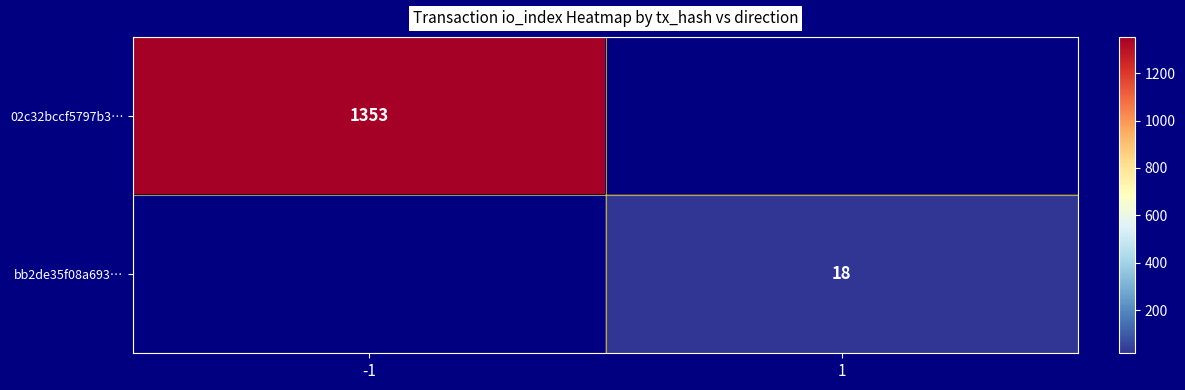

The value of bb2de35f08a693… at 1 is 18. True or false?

True